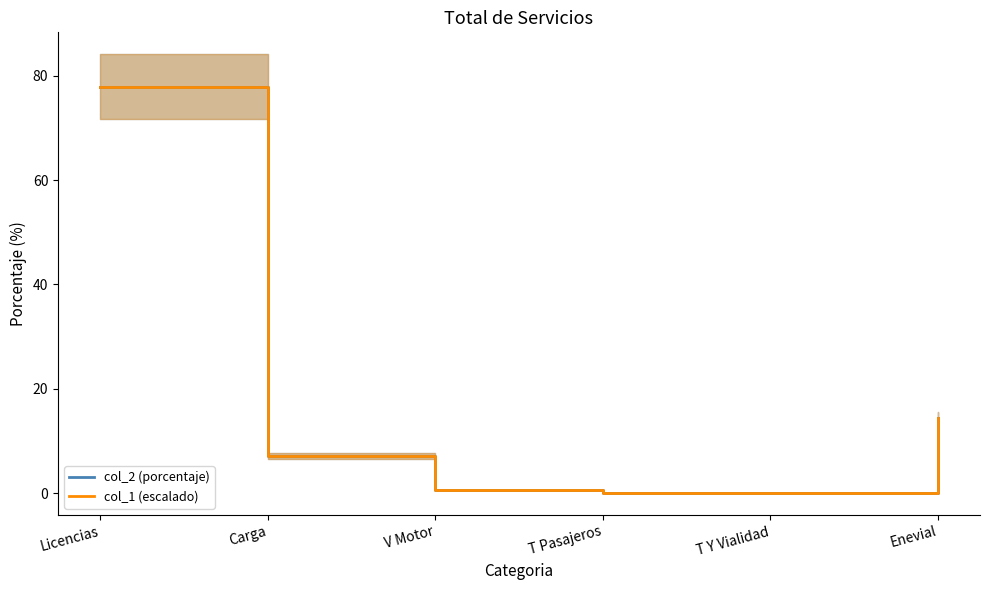

True or false: col_2 (porcentaje) has a value of 14.4 at Enevial.

True